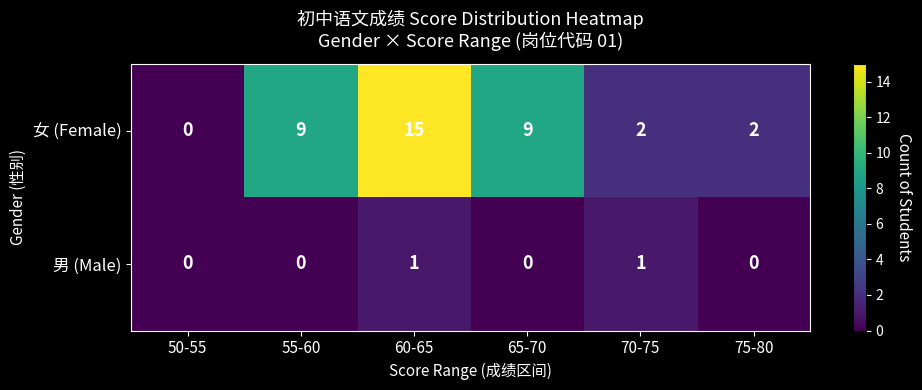

List the series in order of their overall mean, highest first.

女 (Female), 男 (Male)